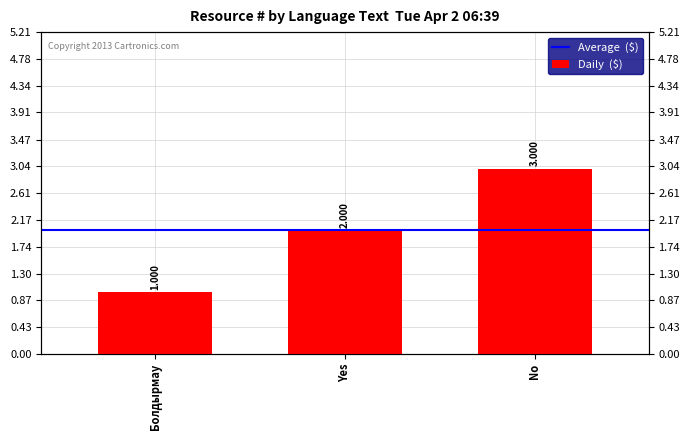

What is the minimum value shown in the chart?

1